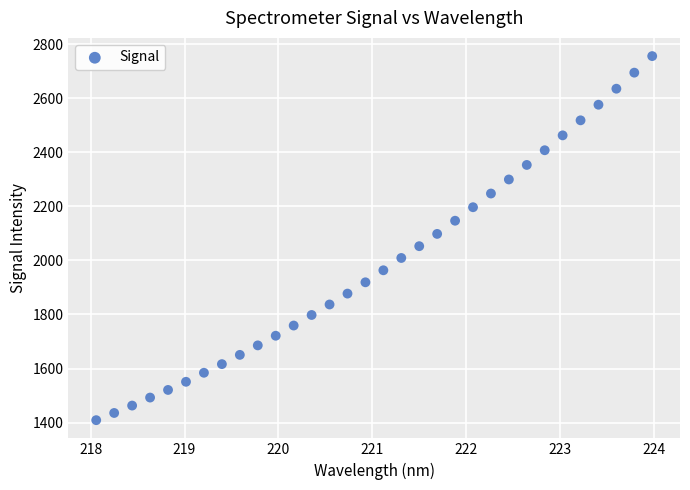

What is the range of Y values (max minus min)?

1346.7